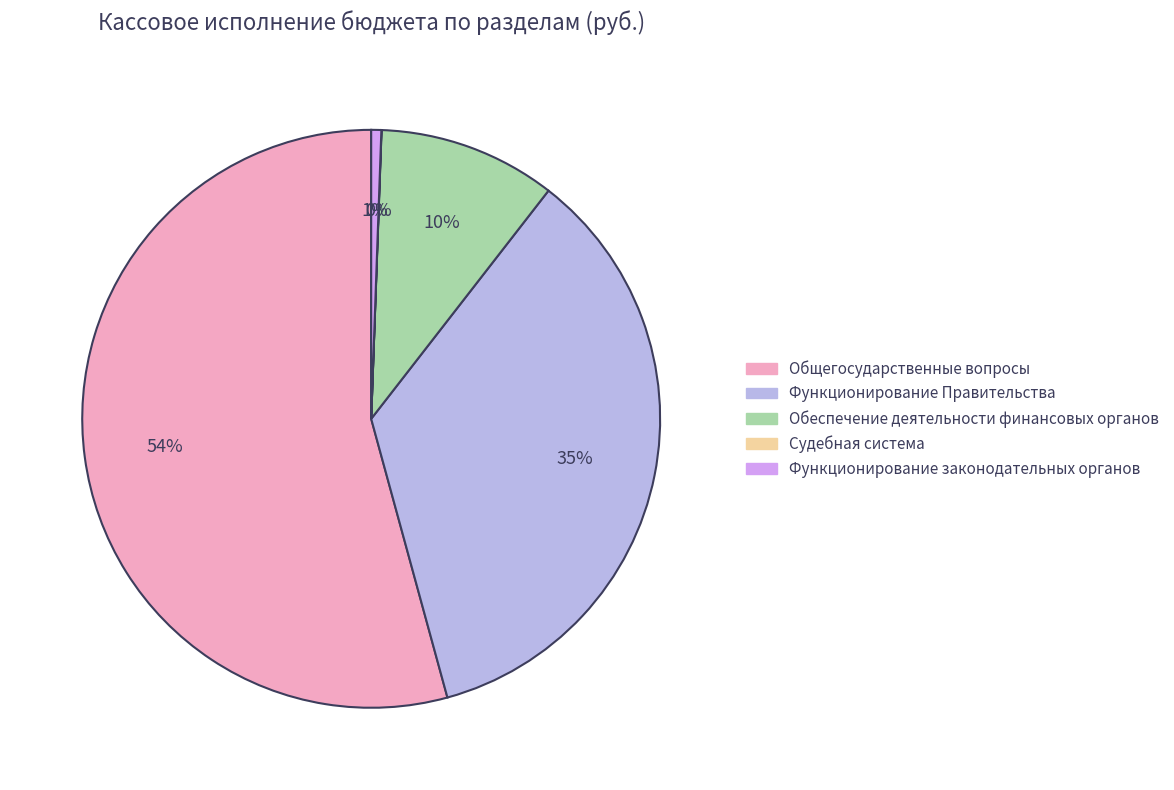

Is Общегосударственные вопросы the majority of the pie?

Yes